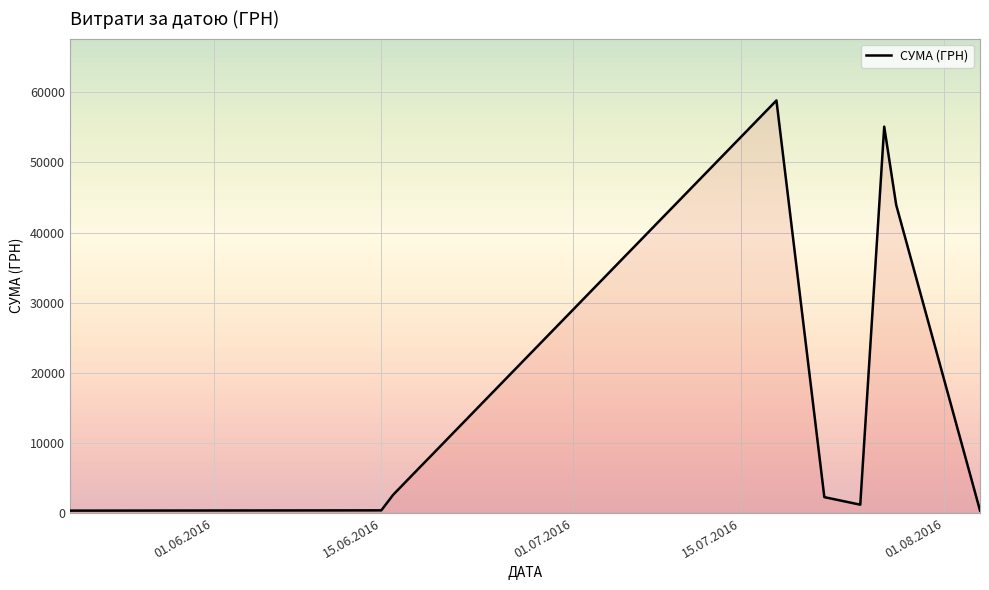

What is the difference between the maximum and minimum values?

58510.0